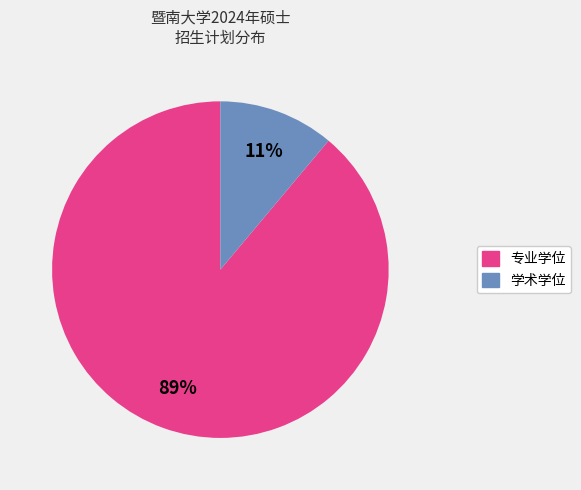

Is there a majority slice in this chart?

Yes